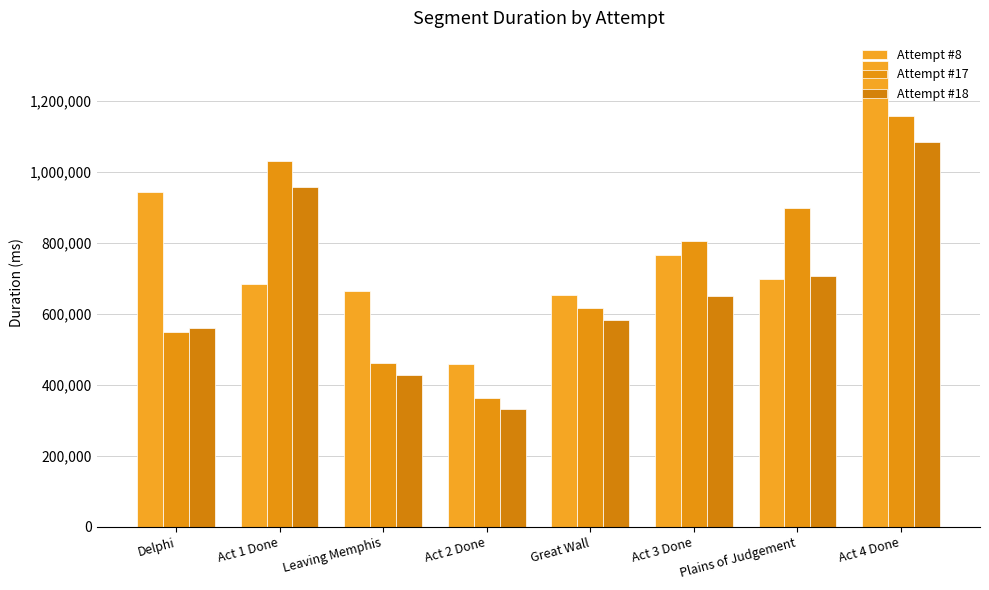

What is the difference between the second highest and second lowest values in the Attempt #17 series?

571572